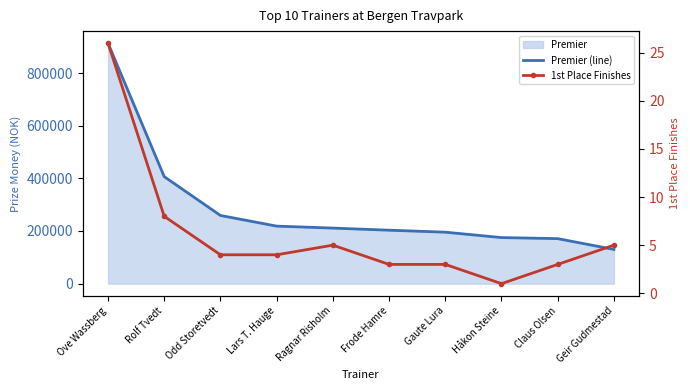

How many lines are shown in the chart?

2